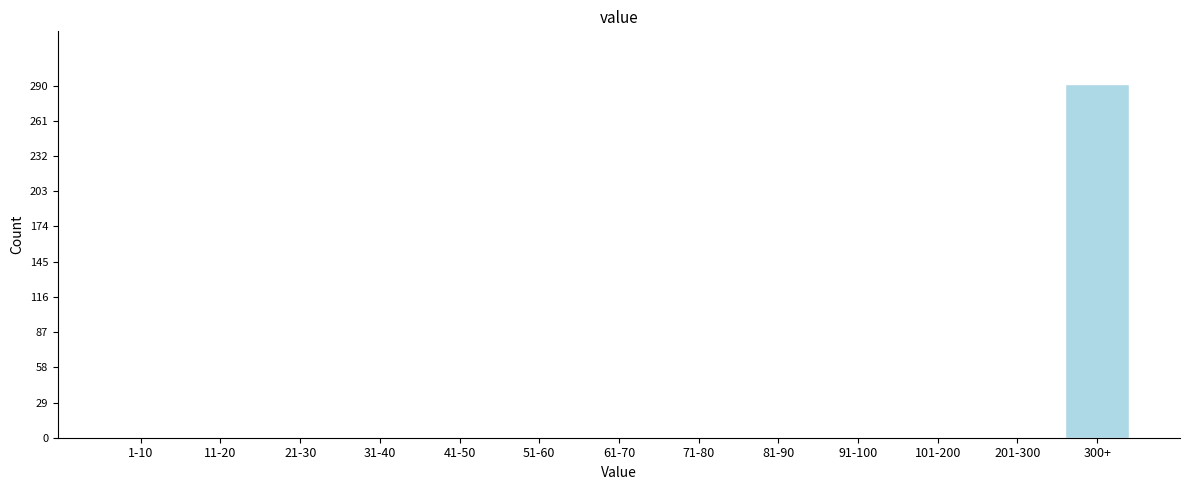

Reading left to right, extract all data points from this chart.

1-10=0	11-20=0	21-30=0	31-40=0	41-50=0	51-60=0	61-70=0	71-80=0	81-90=0	91-100=0	101-200=0	201-300=0	300+=291